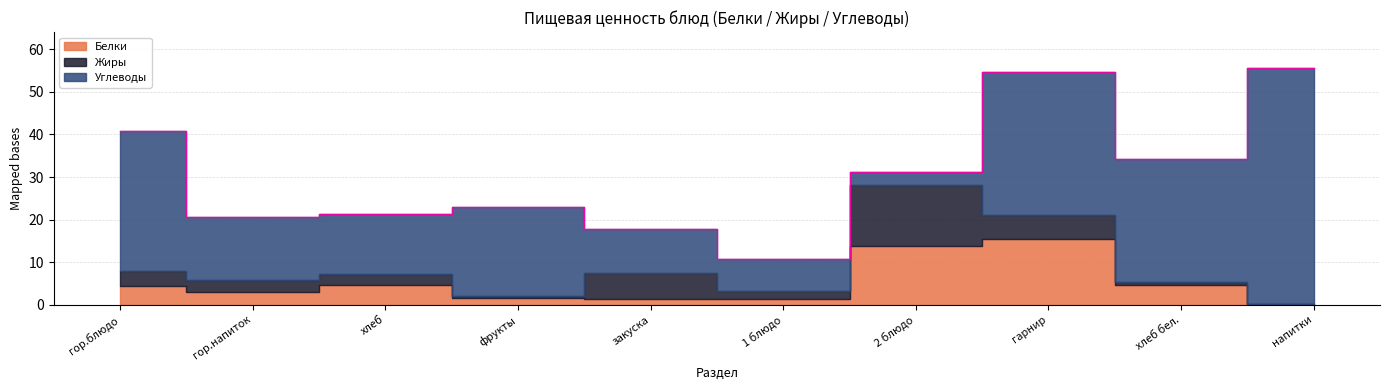

How many interior local valleys does the Углеводы series have?

3